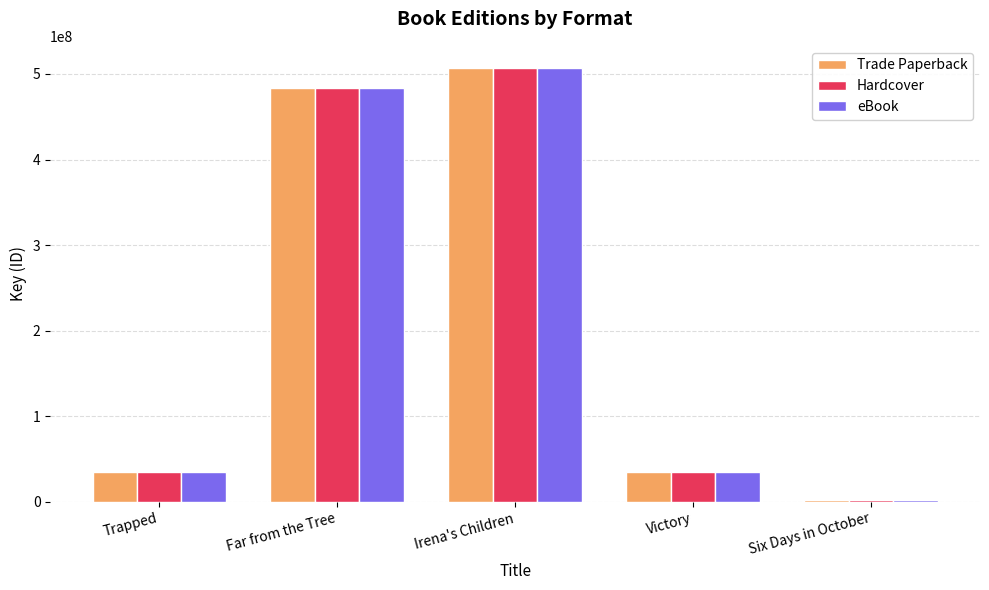

The Trade Paperback series shows 737223670 at Far from the Tree. True or false?

False